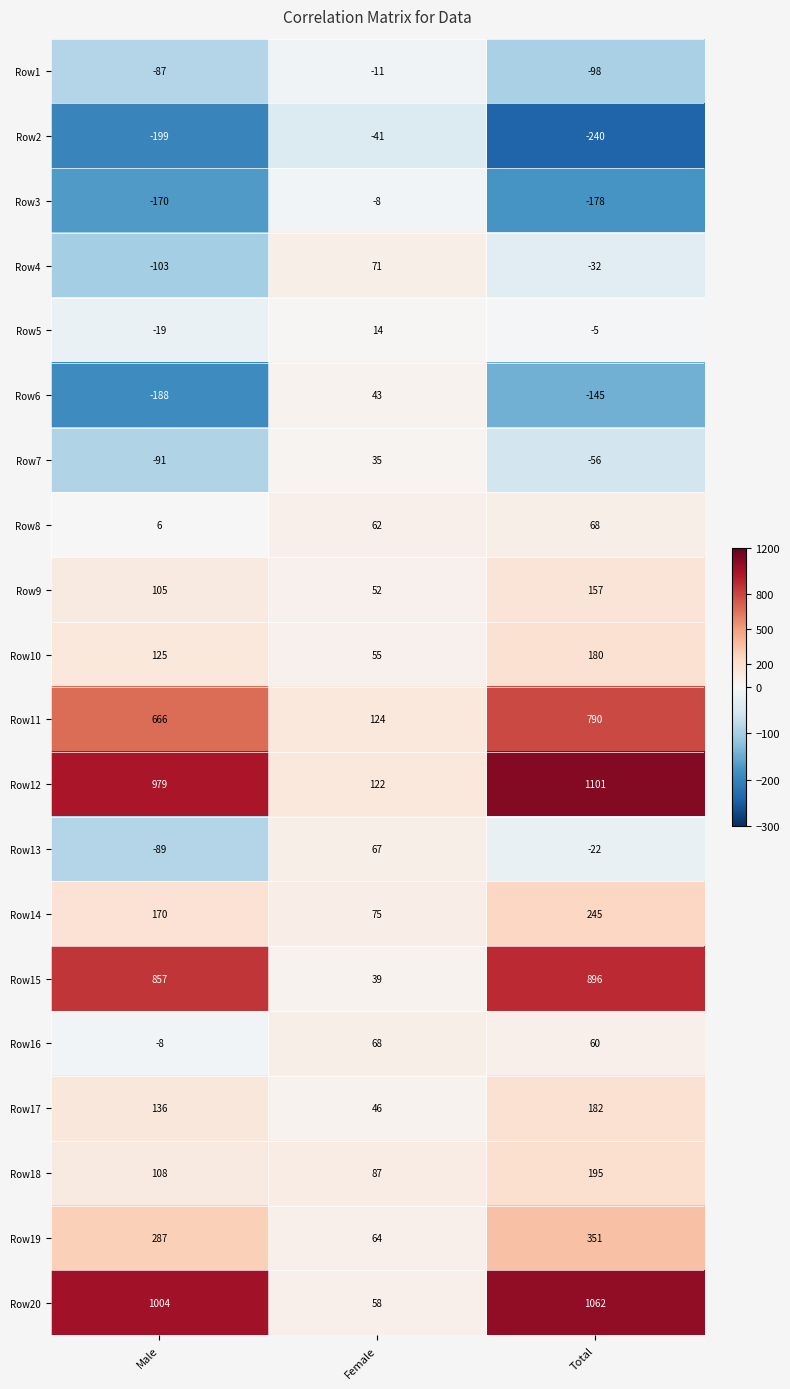

How many distinct data groups are displayed?

20